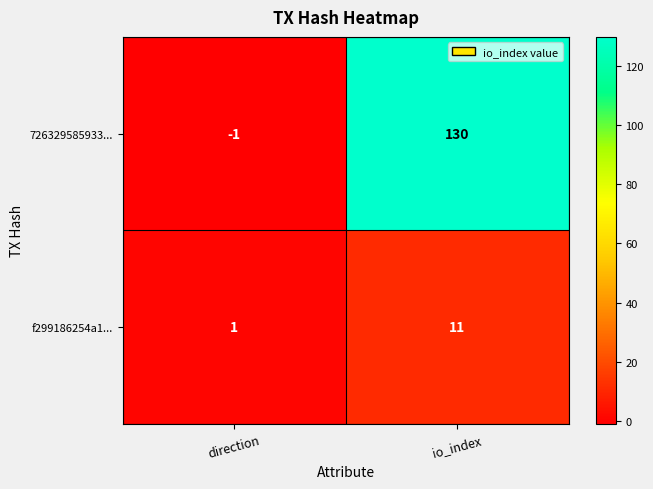

Which series has the largest range (max minus min)?

726329585933...